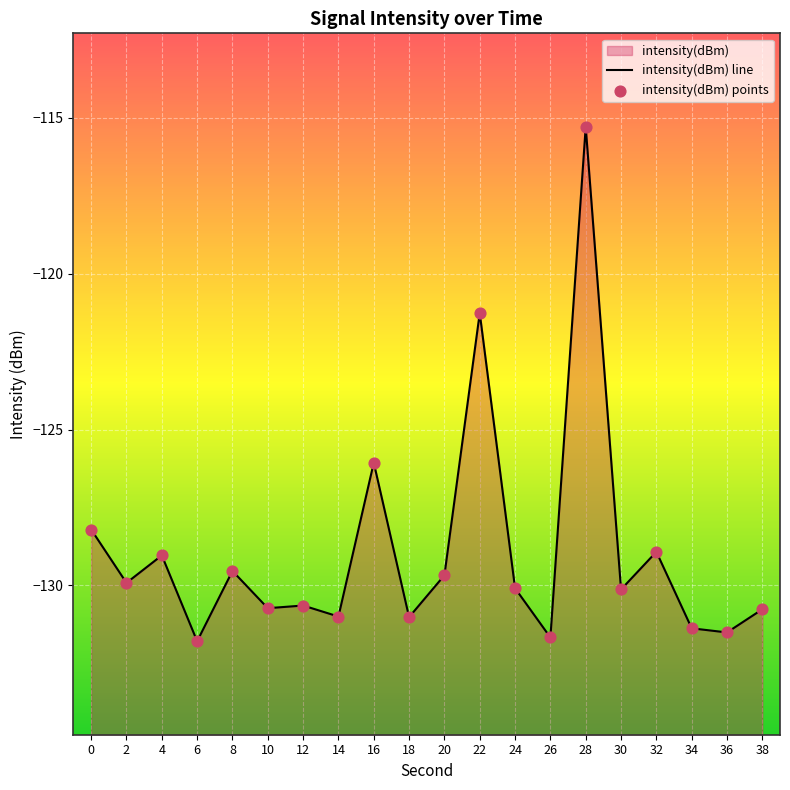

Which series has the widest spread of Y values?

intensity(dBm) line